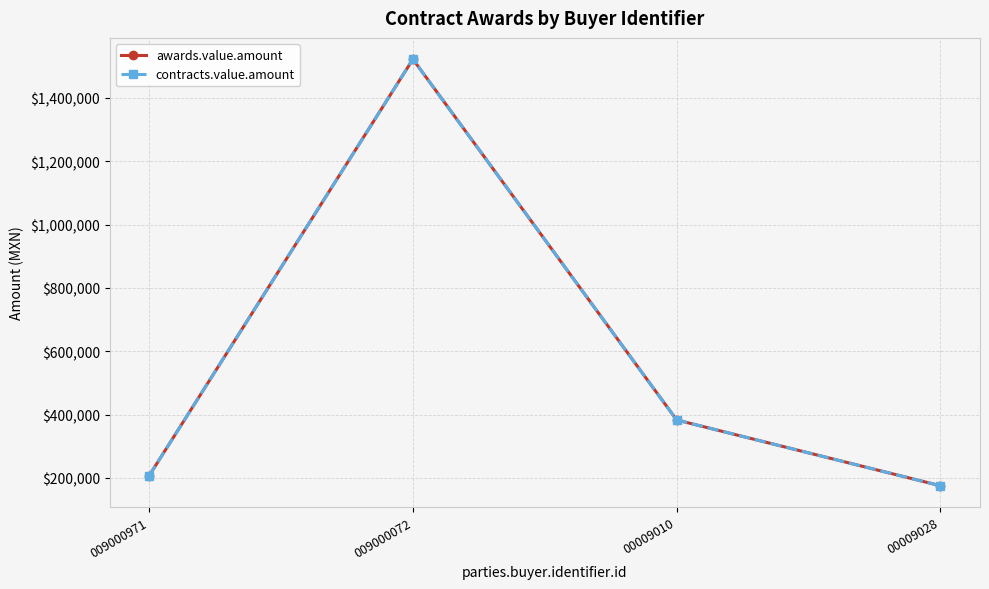

True or false: awards.value.amount and contracts.value.amount cross at least once.

False